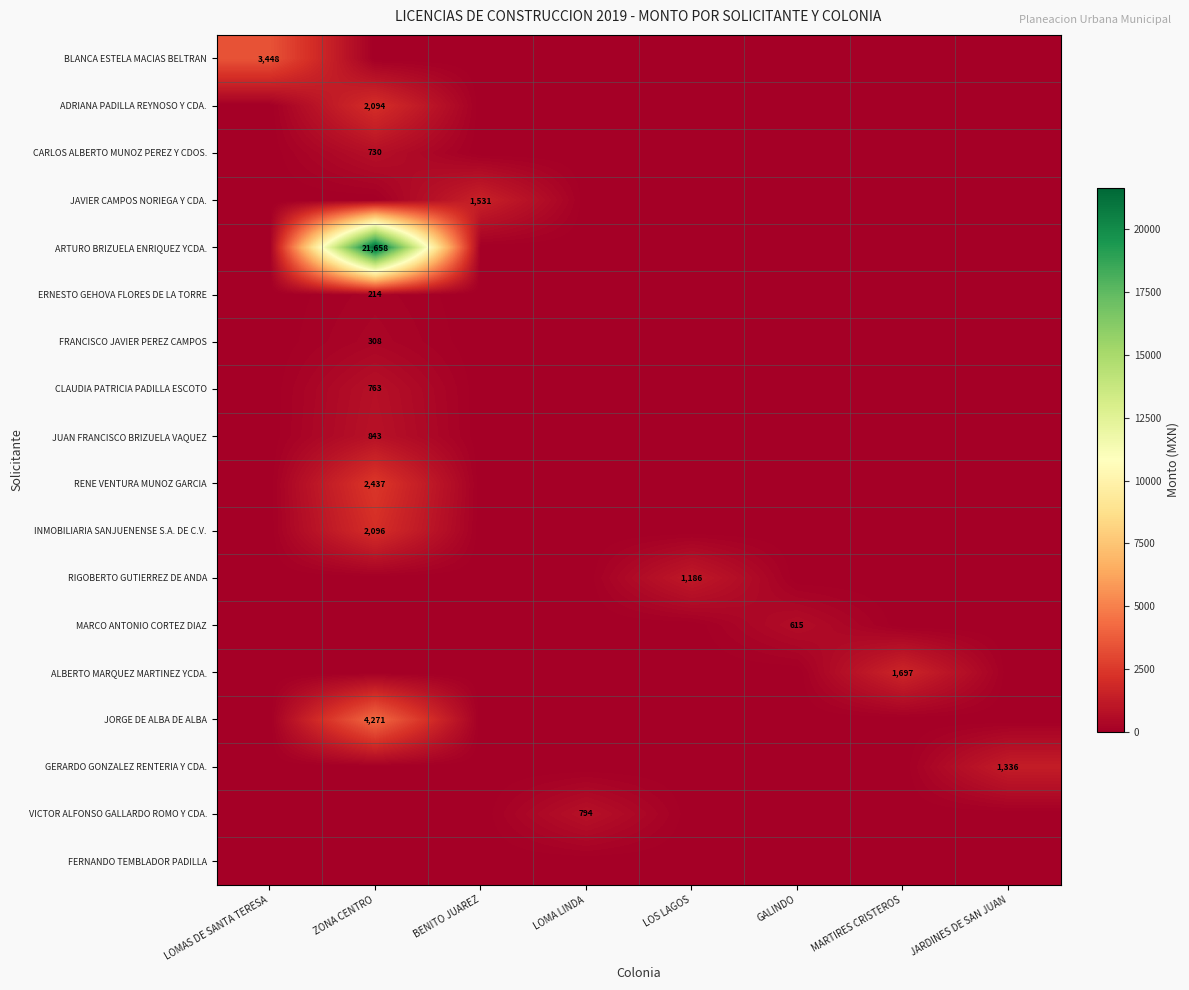

True or false: ERNESTO GEHOVA FLORES DE LA TORRE has a value of -118 at LOS LAGOS.

False